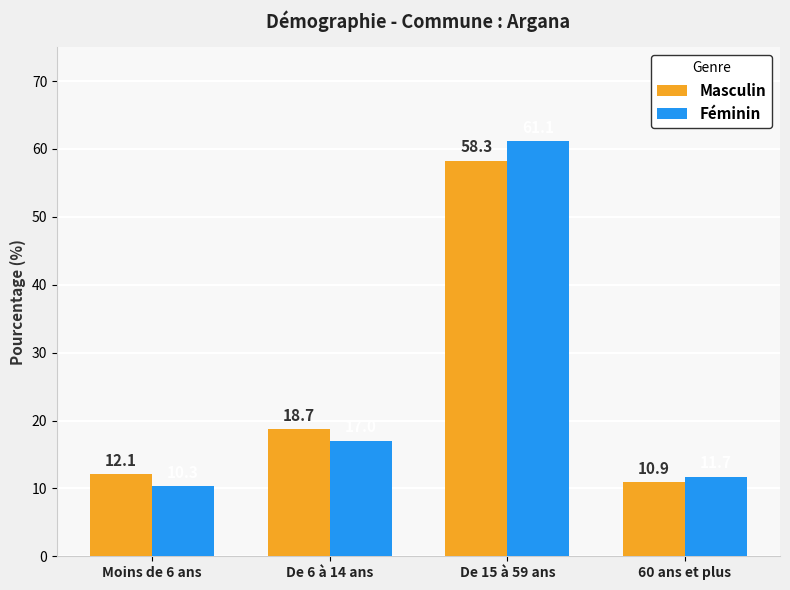

At which label does Féminin reach its peak?

De 15 à 59 ans